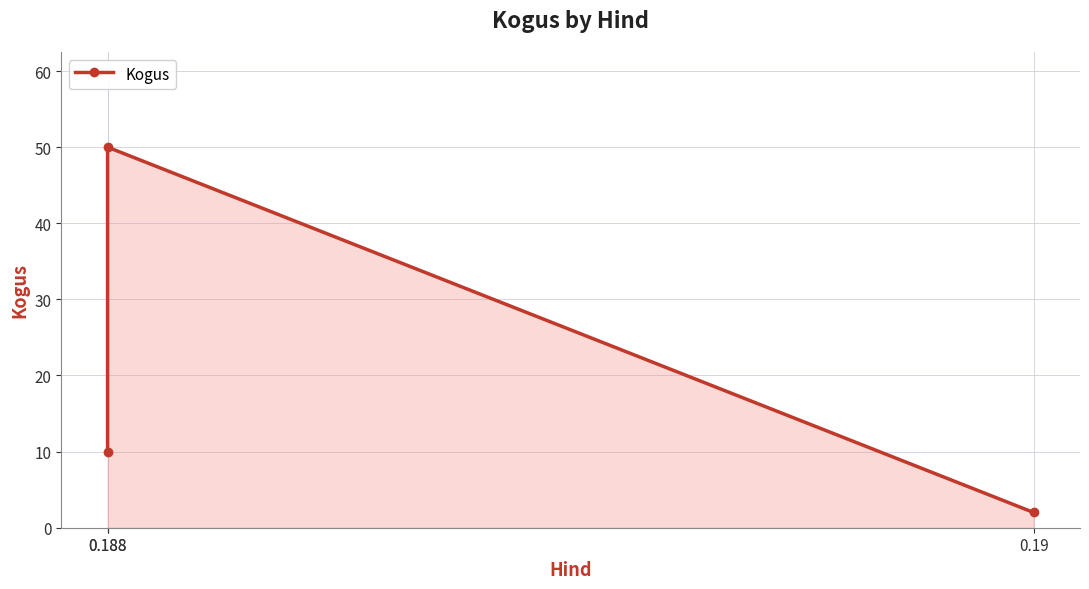

Approximately how many times larger is the value at 0.188 compared to 0.19?

25.0